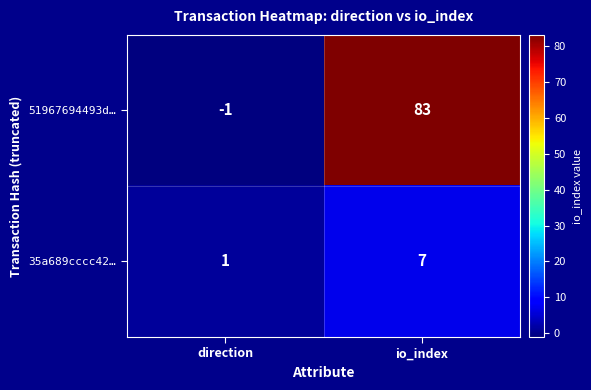

At which label is 51967694493d… closest to 41?

direction